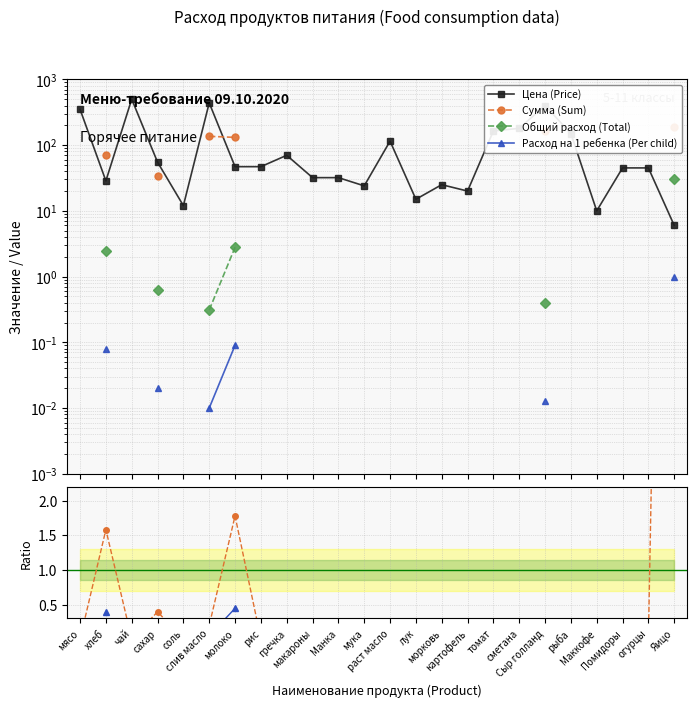

At which category does the chart reach its peak across all series?

чай